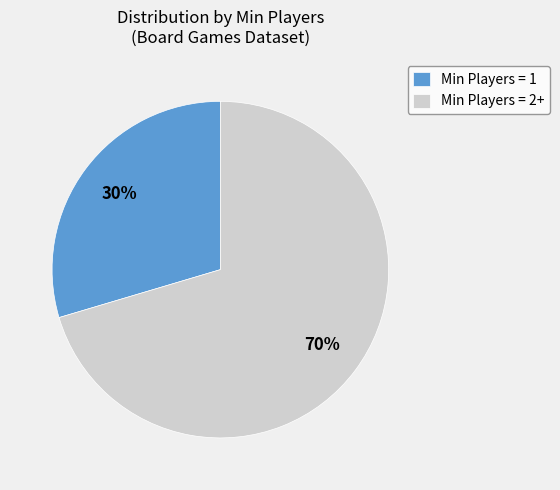

To the nearest percent, what is the average slice percentage?

50%